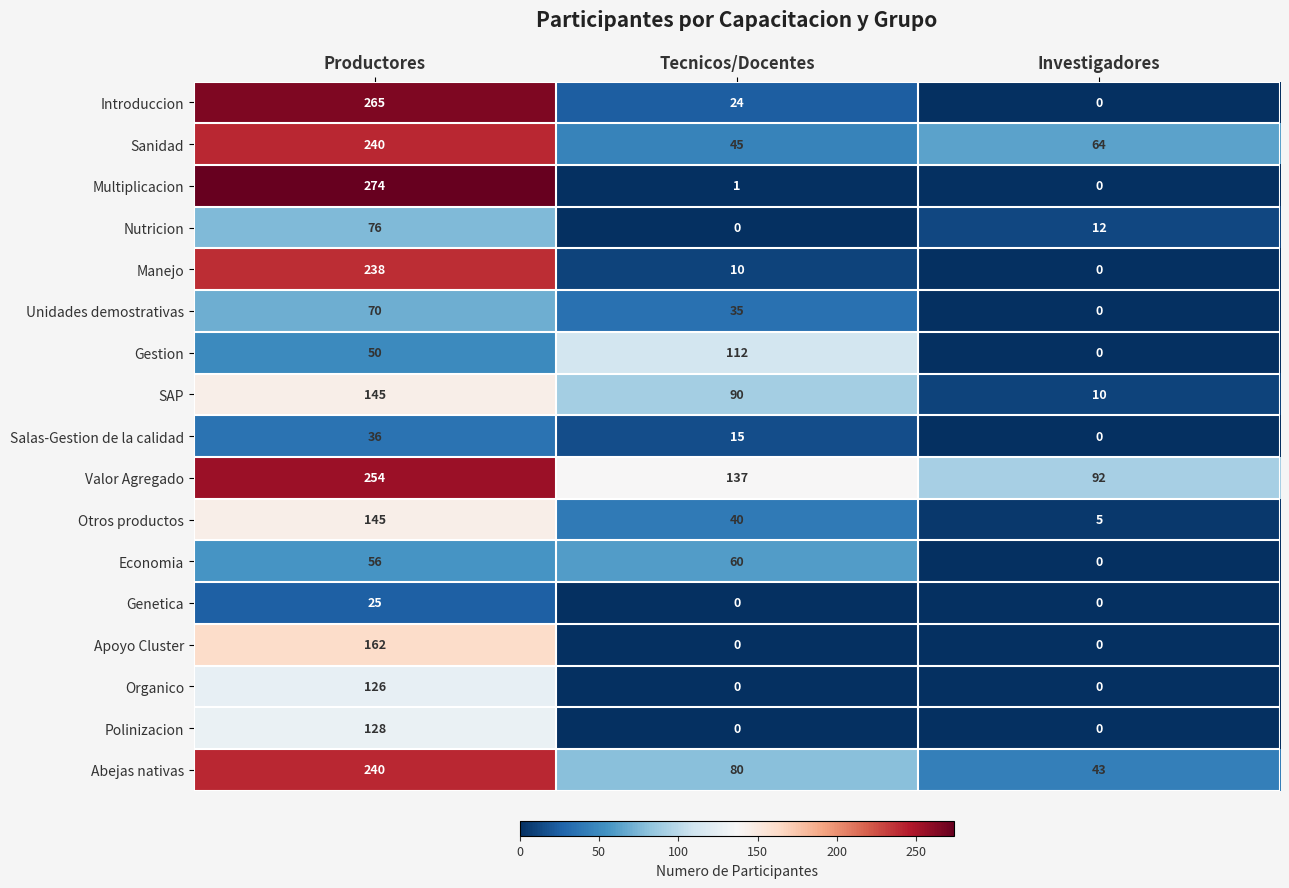

What is the minimum value for Otros productos?

5